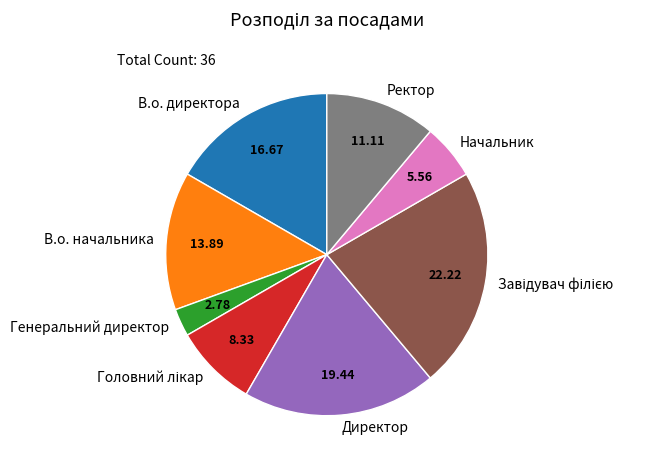

Count the number of slices in the pie.

8